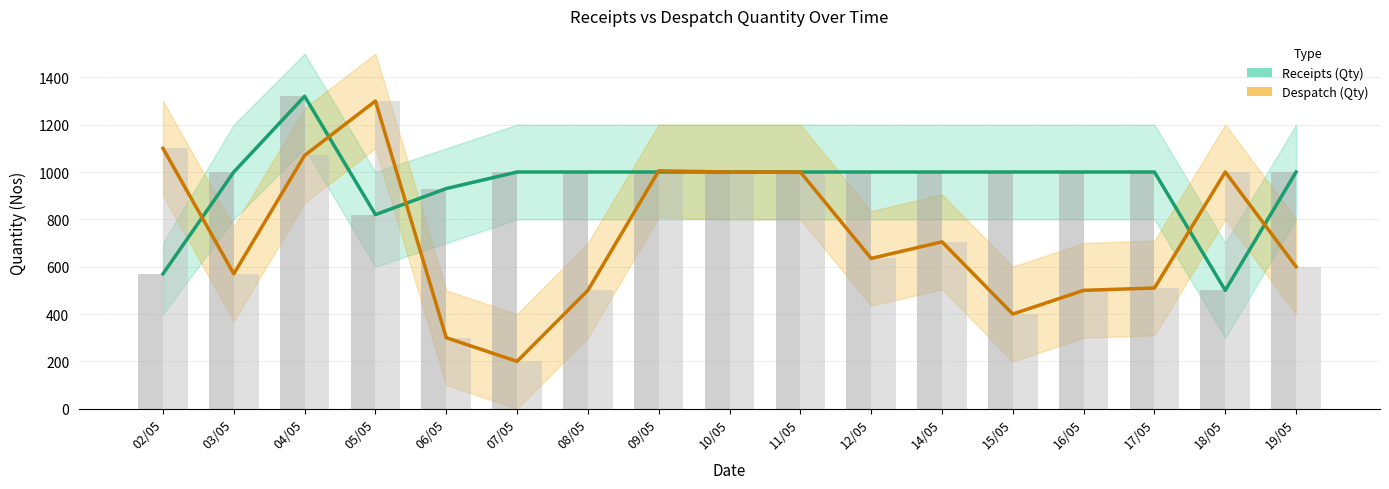

Is it true that Despatch Bars equals 284 at 12/05?

False